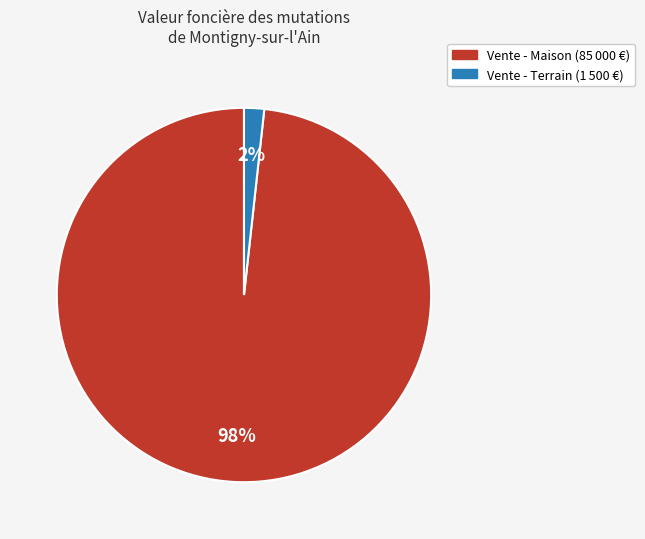

To the nearest percent, what is the average slice percentage?

50%